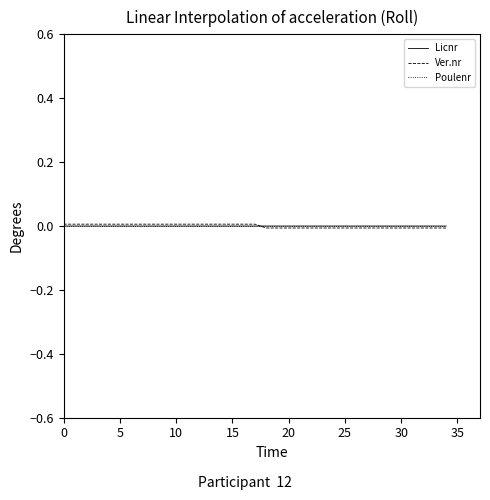

What are all the series names shown in the legend?

Licnr, Ver.nr, Poulenr